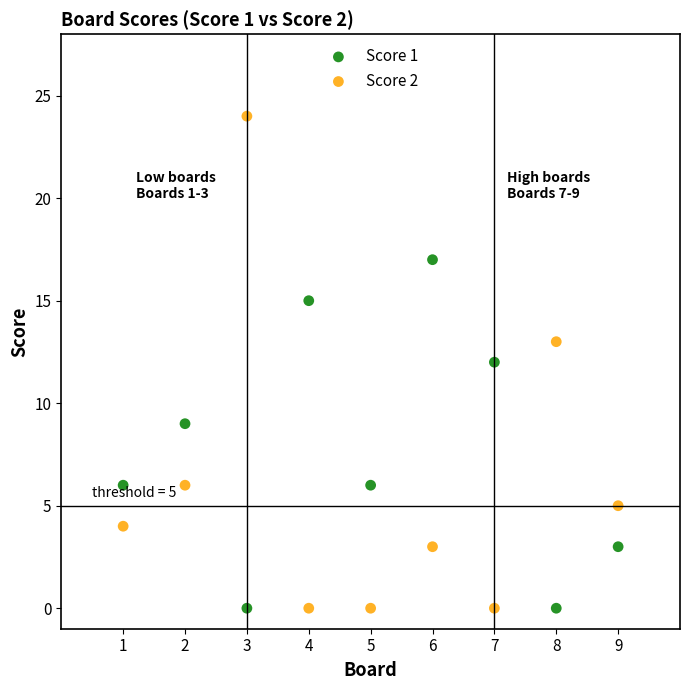

What are all the series names shown in the legend?

Score 1, Score 2